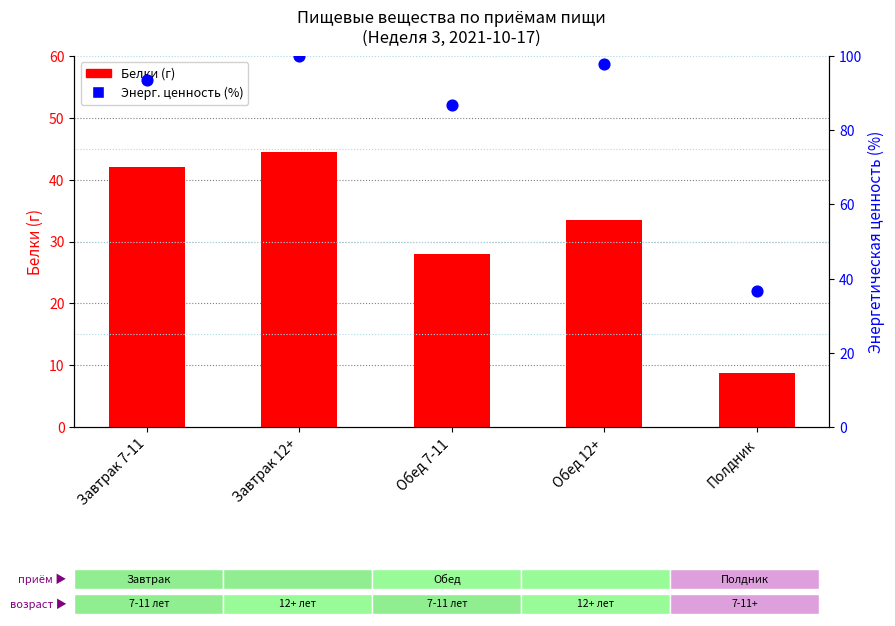

Which series contains the highest Y value?

Энерг. ценность (%)